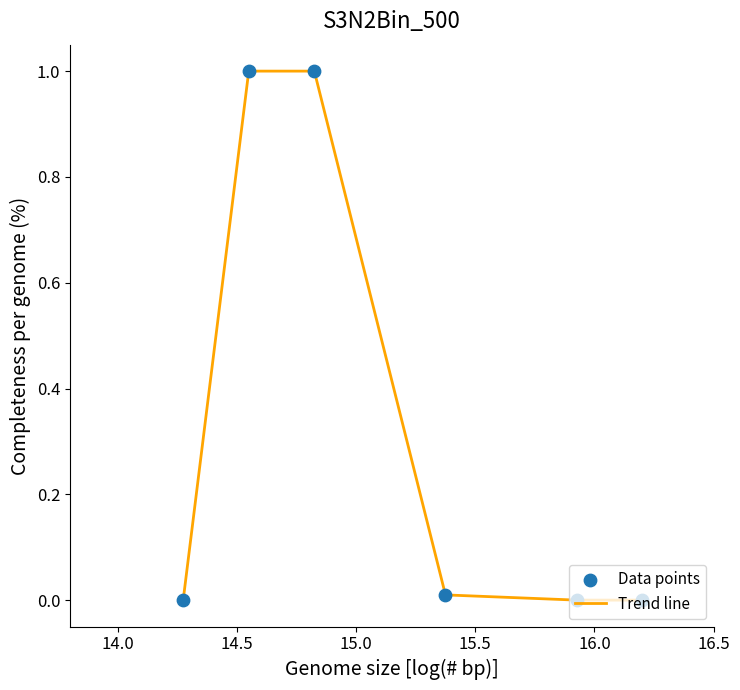

What is the sum of all values?

2.0